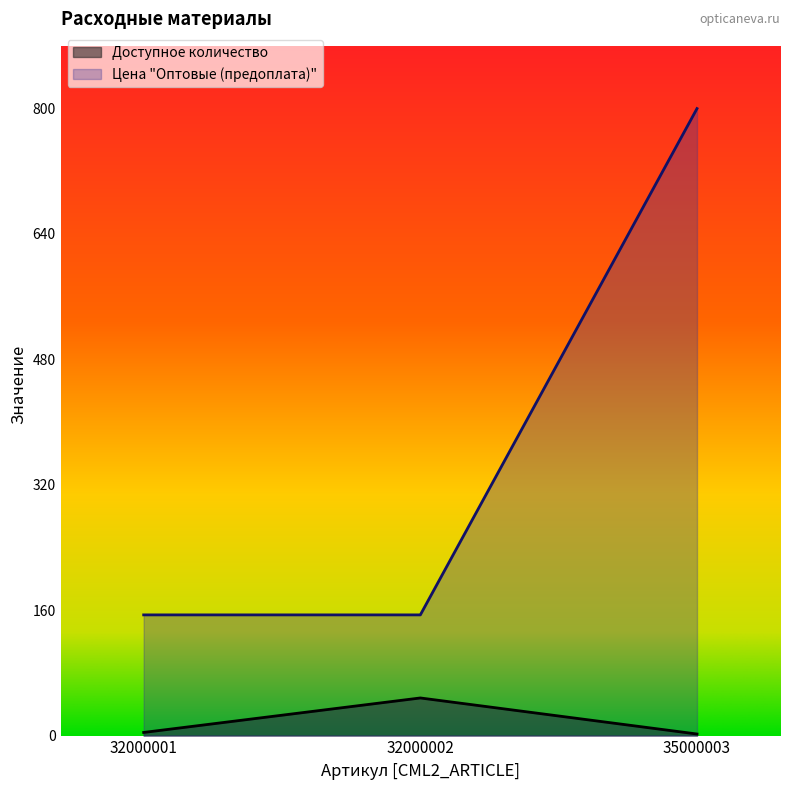

What is the minimum value shown in the chart?

2